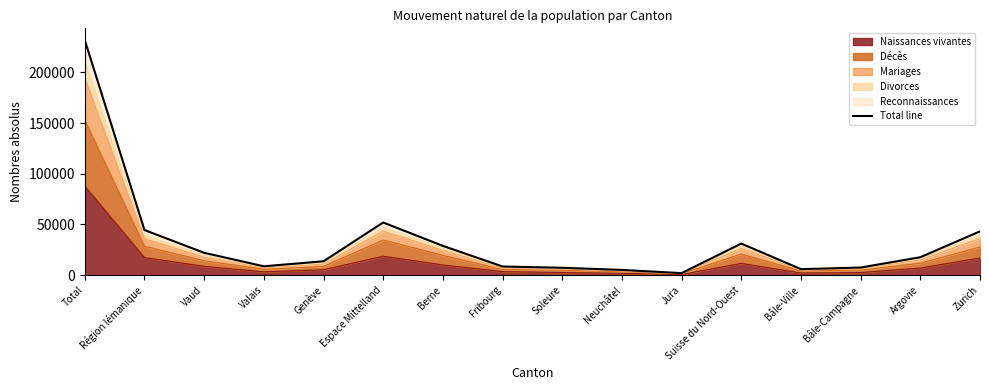

What value does the data have at Suisse du Nord-Ouest, to the nearest 10?

31180